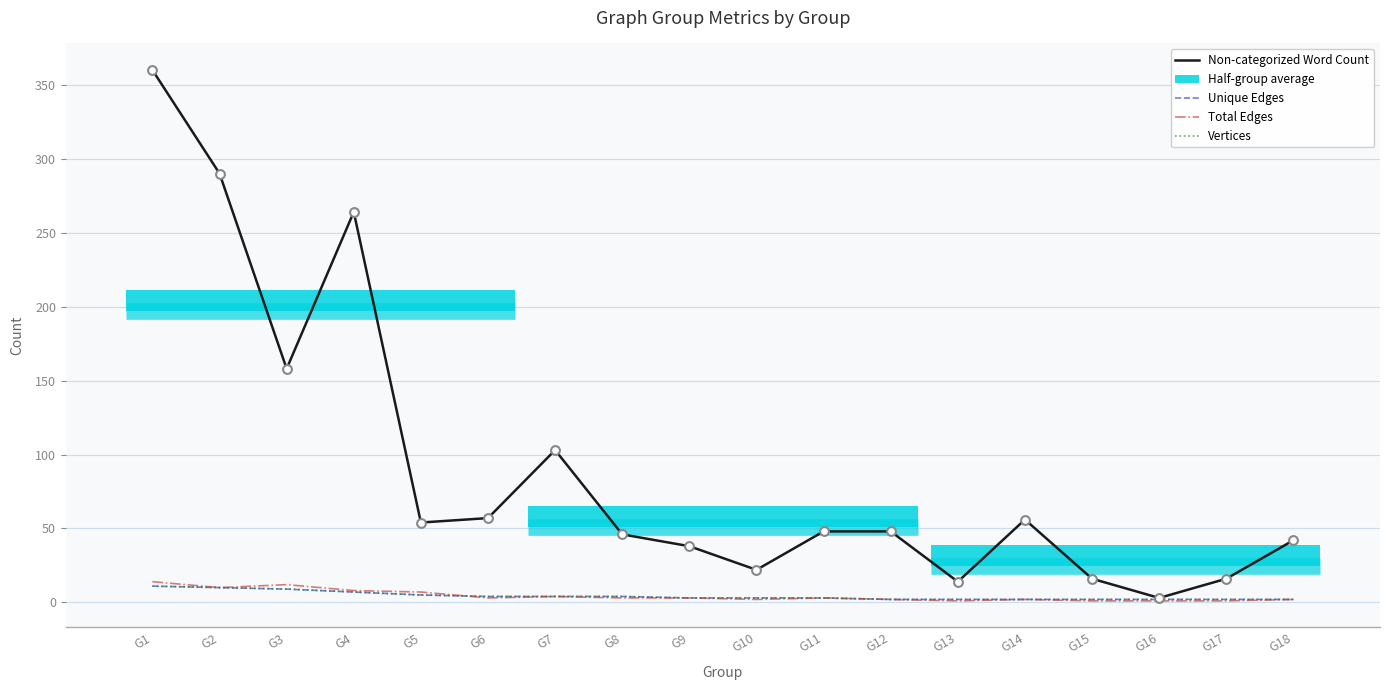

Which series contains the lowest Y value?

Total Edges